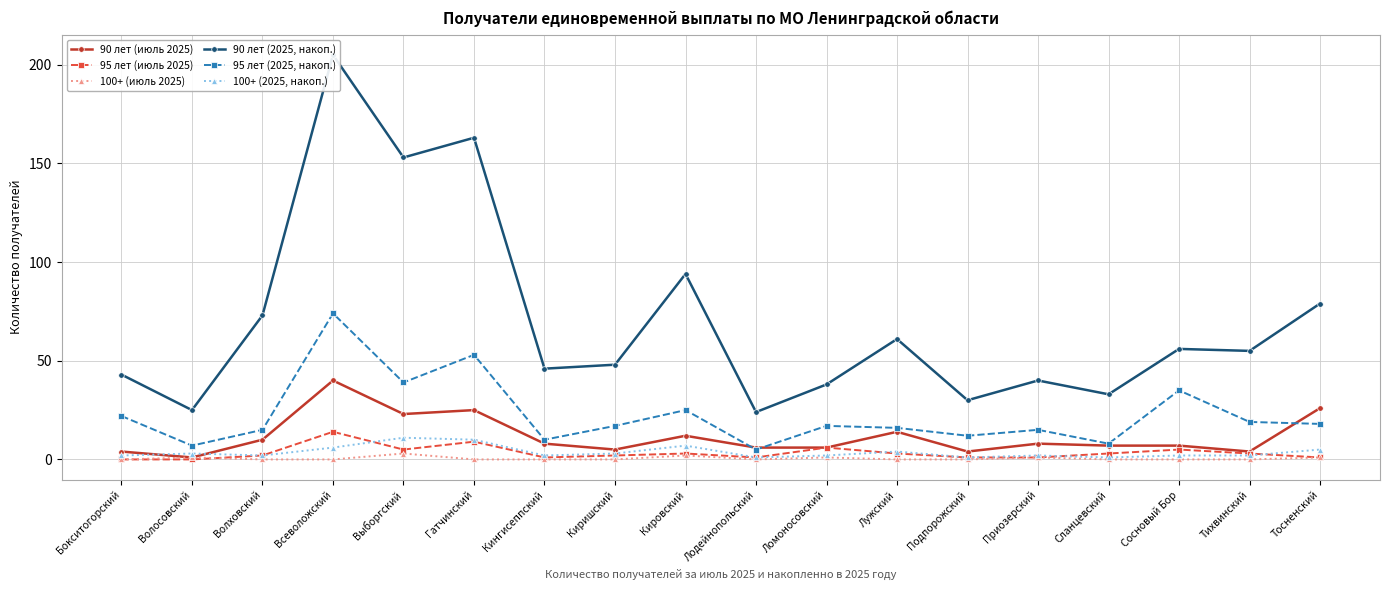

Reading left to right, what are all the values shown in this chart?

90 лет (июль 2025): 4	1	10	40	23	25	8	5	12	6	6	14	4	8	7	7	4	26
95 лет (июль 2025): 0	0	2	14	5	9	1	2	3	1	6	3	1	1	3	5	3	1
100+ (июль 2025): 0	1	0	0	3	0	0	0	2	0	1	0	0	1	0	0	0	1
90 лет (2025, накоп.): 43	25	73	205	153	163	46	48	94	24	38	61	30	40	33	56	55	79
95 лет (2025, накоп.): 22	7	15	74	39	53	10	17	25	5	17	16	12	15	8	35	19	18
100+ (2025, накоп.): 2	3	2	6	11	10	2	3	7	1	2	4	1	2	1	2	2	5